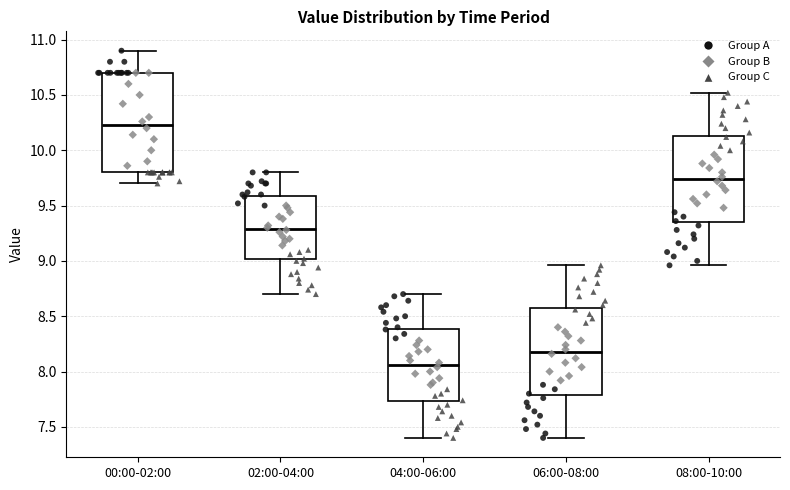

Where is the upper edge of the box for 02:00-04:00 on the y-axis? The values are not printed on the chart, so give them approximately, as read against the axis.

9.60